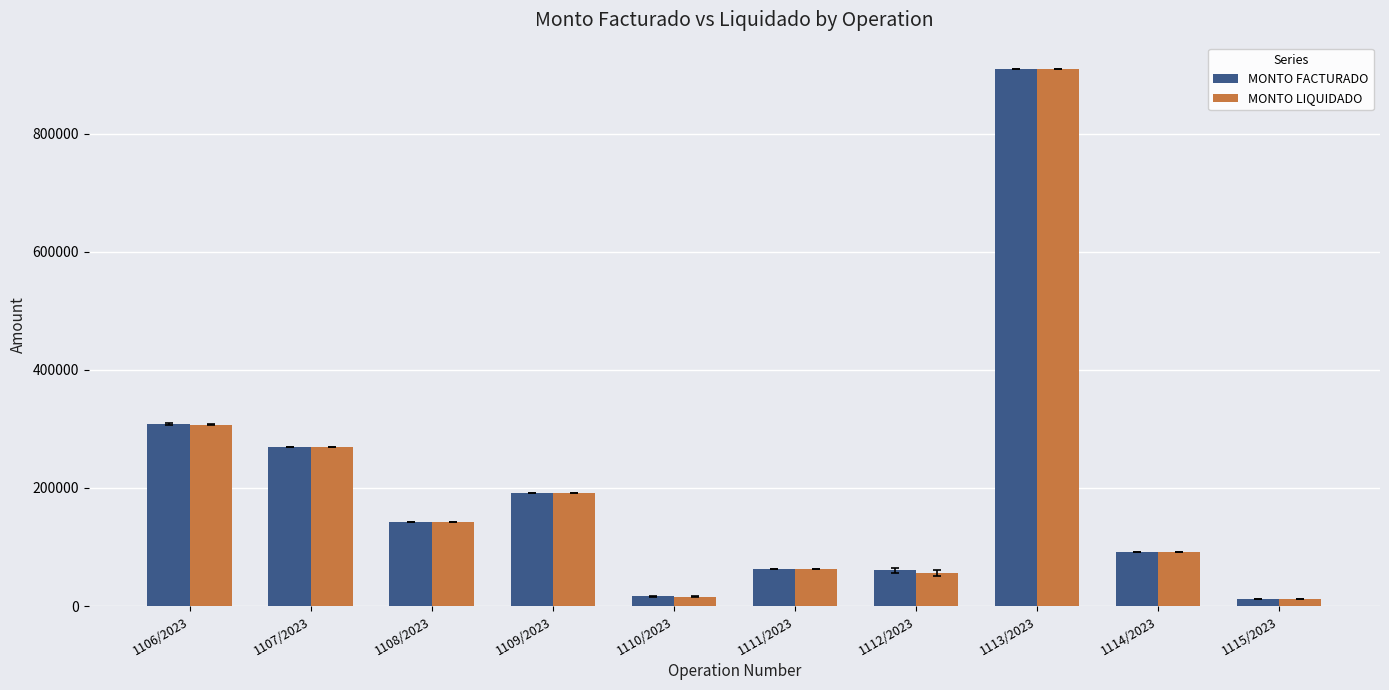

At which label is MONTO FACTURADO closest to 459808?

1106/2023